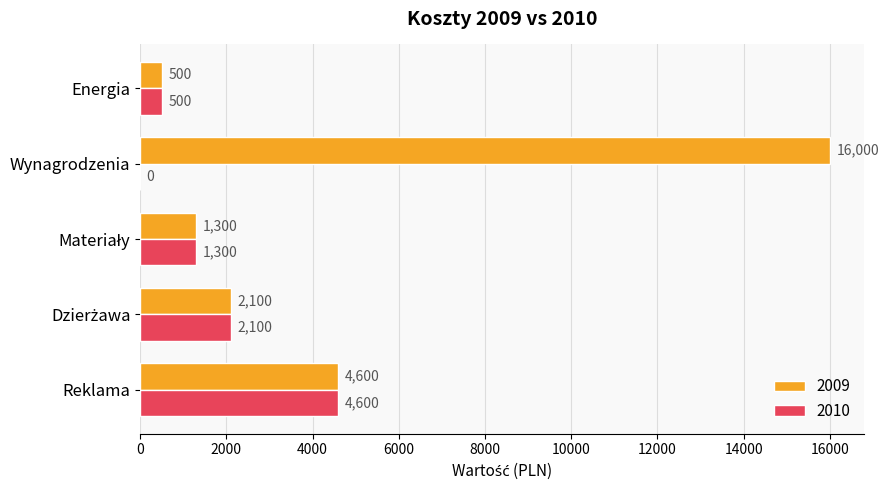

The value of 2010 at Wynagrodzenia is 0. True or false?

True